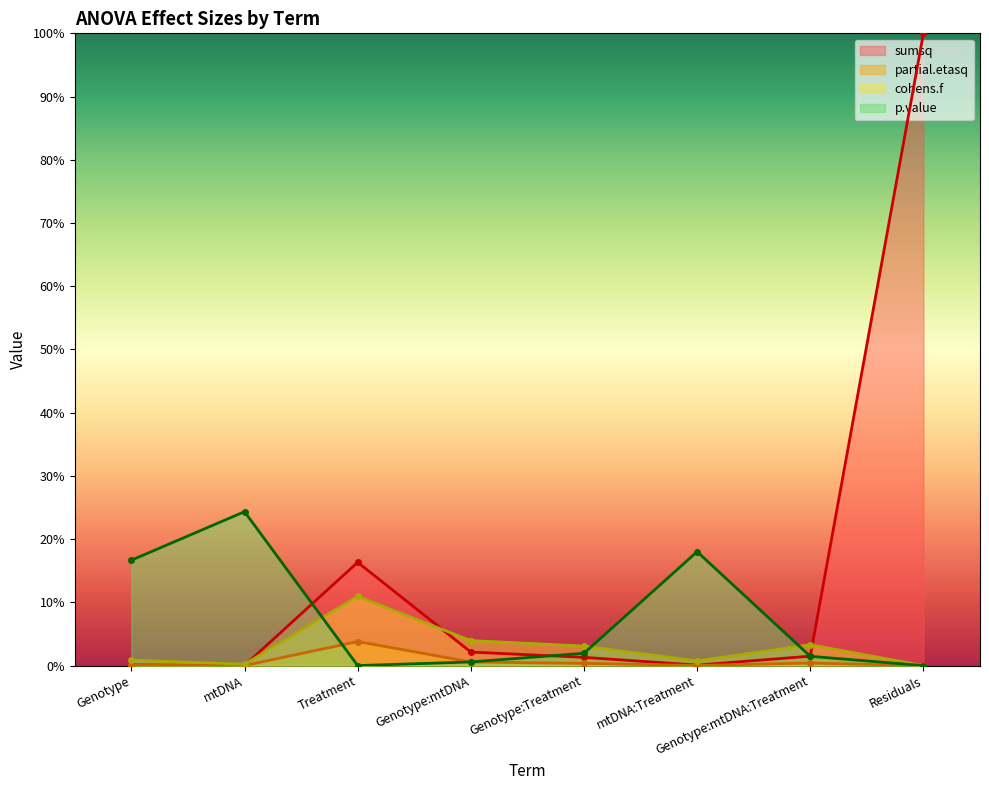

True or false: p.value has a value of -0.1 at Residuals.

False